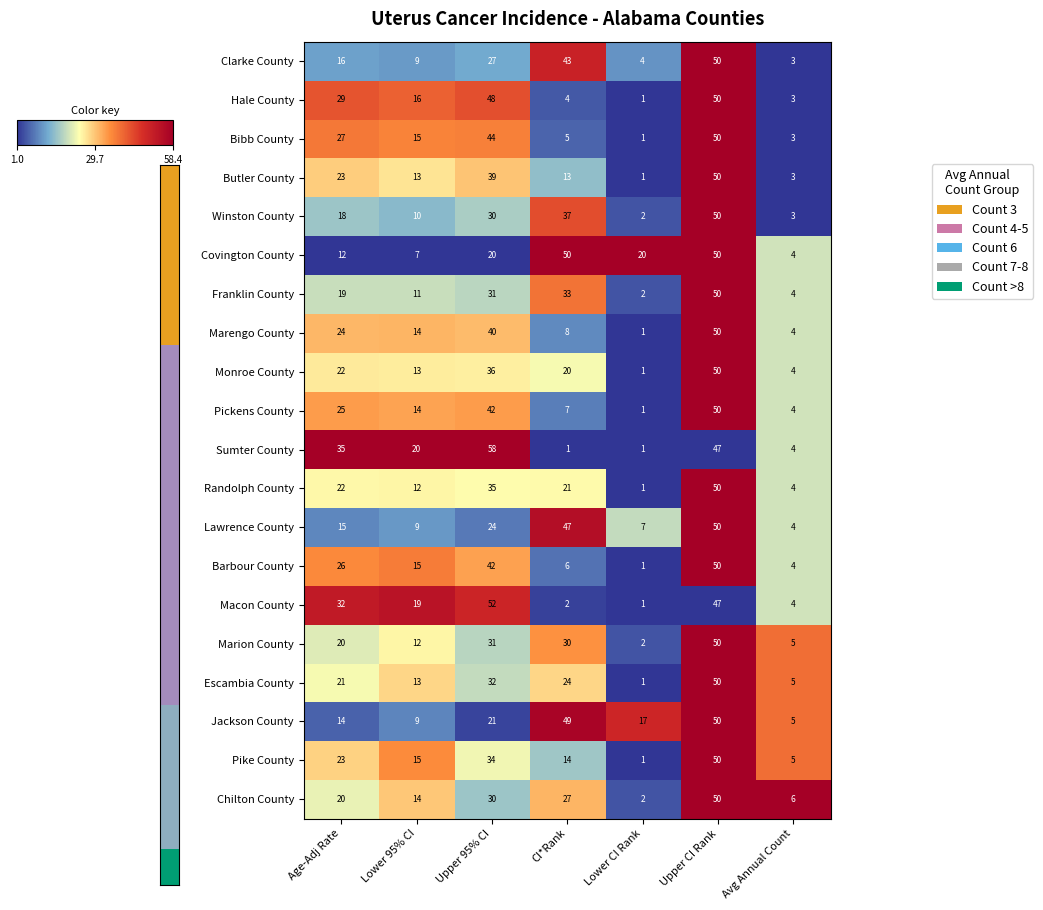

Count the number of data series in this chart.

20